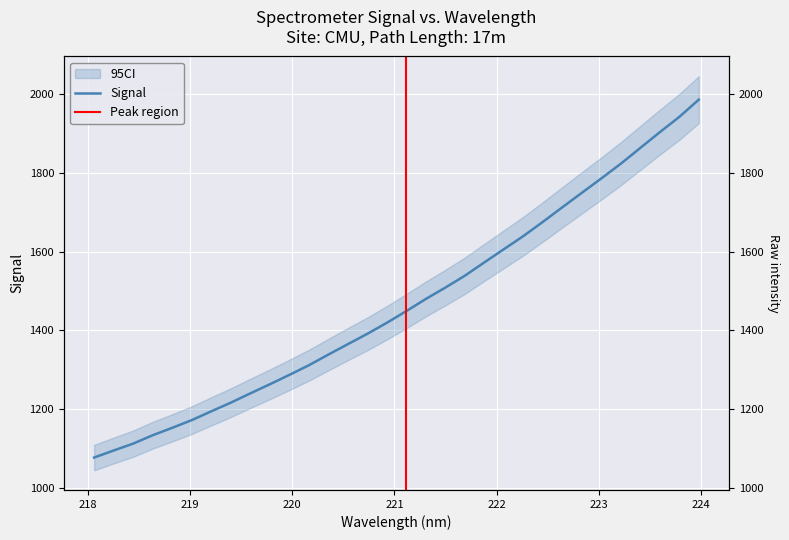

How many values exceed 1449?

16